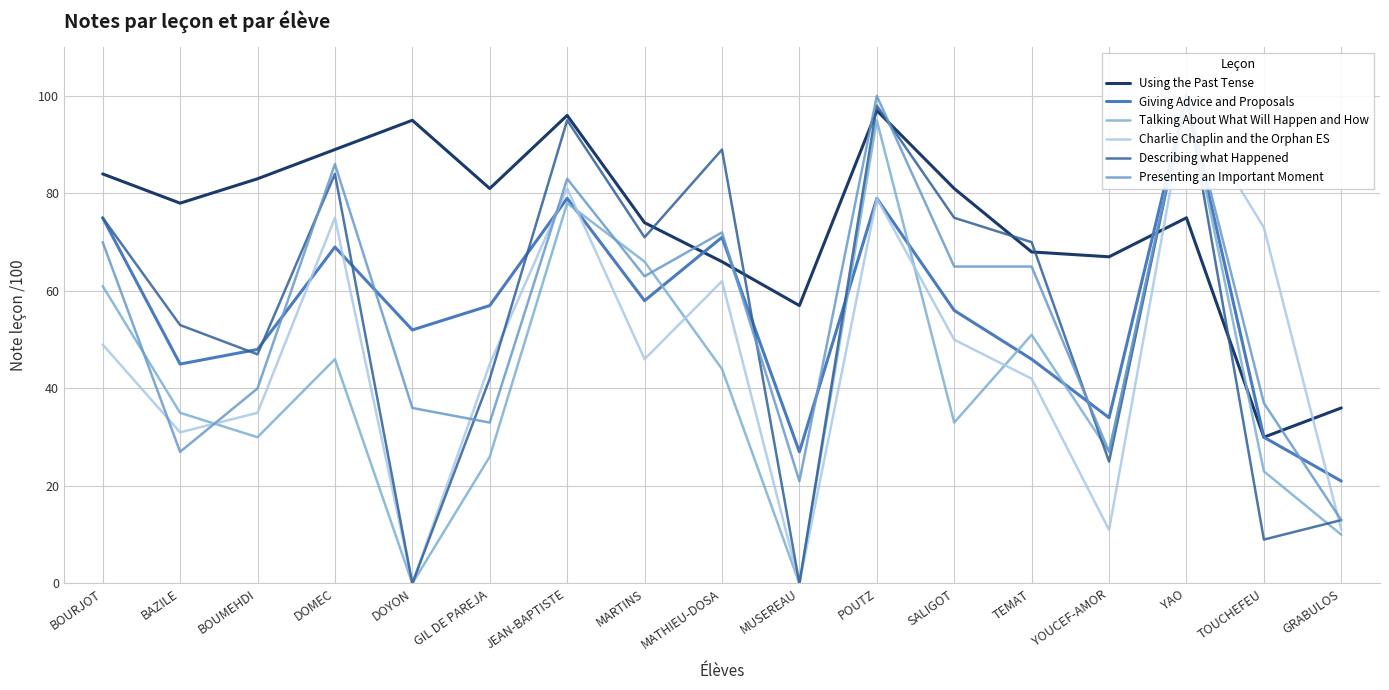

Reading right to left, list all the values displayed in this chart.

Using the Past Tense: GRABULOS=36	TOUCHEFEU=30	YAO=75	YOUCEF-AMOR=67	TEMAT=68	SALIGOT=81	POUTZ=97	MUSEREAU=57	MATHIEU-DOSA=66	MARTINS=74	JEAN-BAPTISTE=96	GIL DE PAREJA=81	DOYON=95	DOMEC=89	BOUMEHDI=83	BAZILE=78	BOURJOT=84
Giving Advice and Proposals: GRABULOS=21	TOUCHEFEU=30	YAO=100	YOUCEF-AMOR=34	TEMAT=46	SALIGOT=56	POUTZ=79	MUSEREAU=27	MATHIEU-DOSA=71	MARTINS=58	JEAN-BAPTISTE=79	GIL DE PAREJA=57	DOYON=52	DOMEC=69	BOUMEHDI=48	BAZILE=45	BOURJOT=75
Talking About What Will Happen and How: GRABULOS=10	TOUCHEFEU=23	YAO=100	YOUCEF-AMOR=27	TEMAT=51	SALIGOT=33	POUTZ=95	MUSEREAU=0	MATHIEU-DOSA=44	MARTINS=66	JEAN-BAPTISTE=78	GIL DE PAREJA=26	DOYON=0	DOMEC=46	BOUMEHDI=30	BAZILE=35	BOURJOT=61
Charlie Chaplin and the Orphan ES: GRABULOS=11	TOUCHEFEU=73	YAO=99	YOUCEF-AMOR=11	TEMAT=42	SALIGOT=50	POUTZ=79	MUSEREAU=0	MATHIEU-DOSA=62	MARTINS=46	JEAN-BAPTISTE=81	GIL DE PAREJA=45	DOYON=0	DOMEC=75	BOUMEHDI=35	BAZILE=31	BOURJOT=49
Describing what Happened: GRABULOS=13	TOUCHEFEU=9	YAO=100	YOUCEF-AMOR=25	TEMAT=70	SALIGOT=75	POUTZ=98	MUSEREAU=0	MATHIEU-DOSA=89	MARTINS=71	JEAN-BAPTISTE=95	GIL DE PAREJA=42	DOYON=0	DOMEC=84	BOUMEHDI=47	BAZILE=53	BOURJOT=75
Presenting an Important Moment: GRABULOS=13	TOUCHEFEU=37	YAO=100	YOUCEF-AMOR=27	TEMAT=65	SALIGOT=65	POUTZ=100	MUSEREAU=21	MATHIEU-DOSA=72	MARTINS=63	JEAN-BAPTISTE=83	GIL DE PAREJA=33	DOYON=36	DOMEC=86	BOUMEHDI=40	BAZILE=27	BOURJOT=70